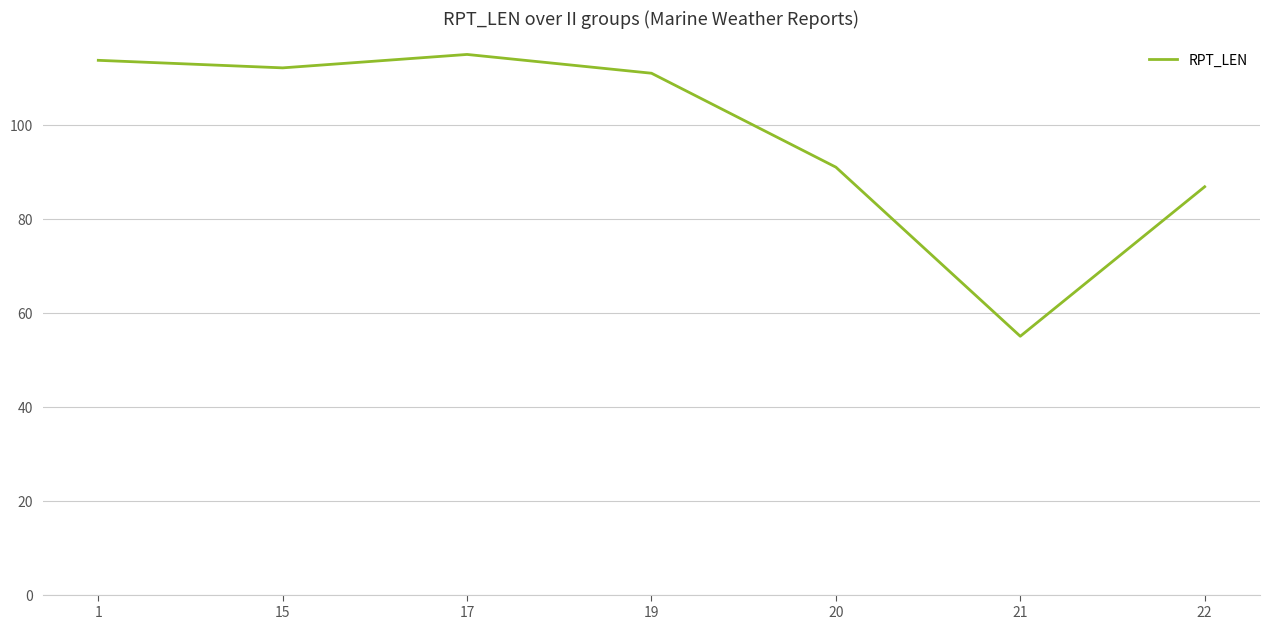

At which category does the data reach its first local peak?

17